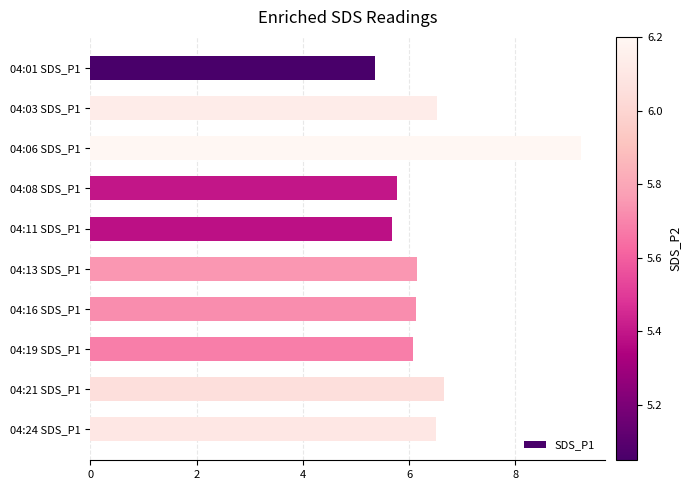

Are the bars horizontal?

Yes